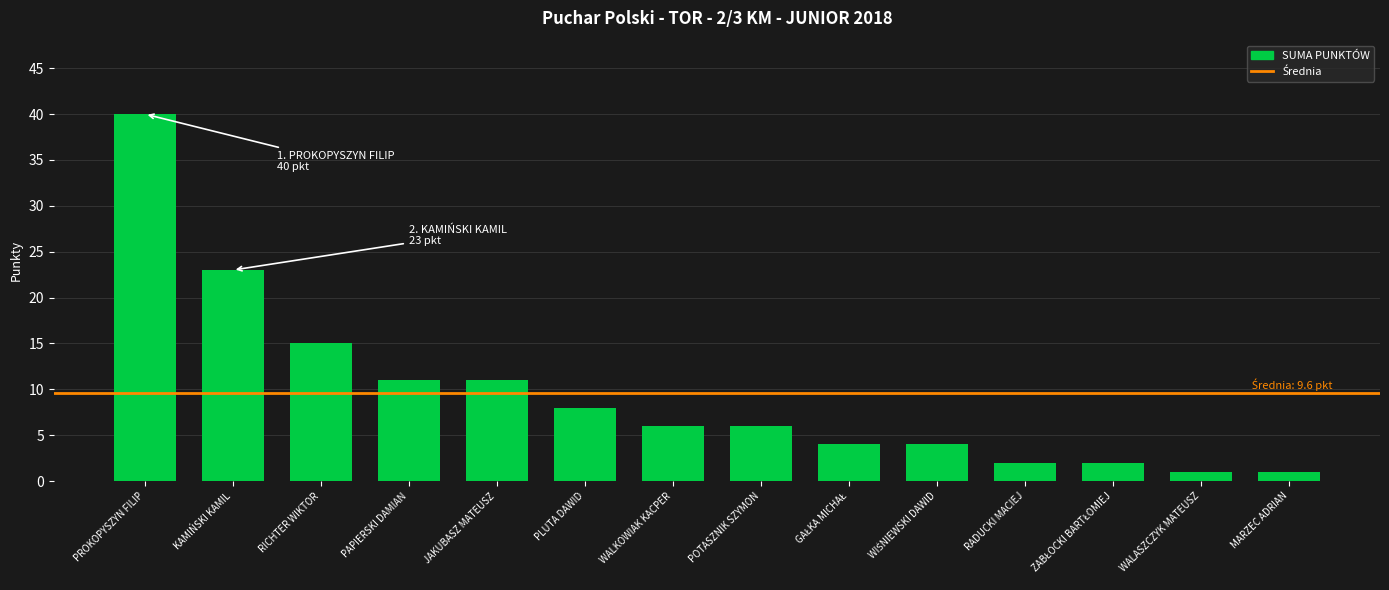

Reading left to right, transcribe all the data shown in this chart.

40	23	15	11	11	8	6	6	4	4	2	2	1	1